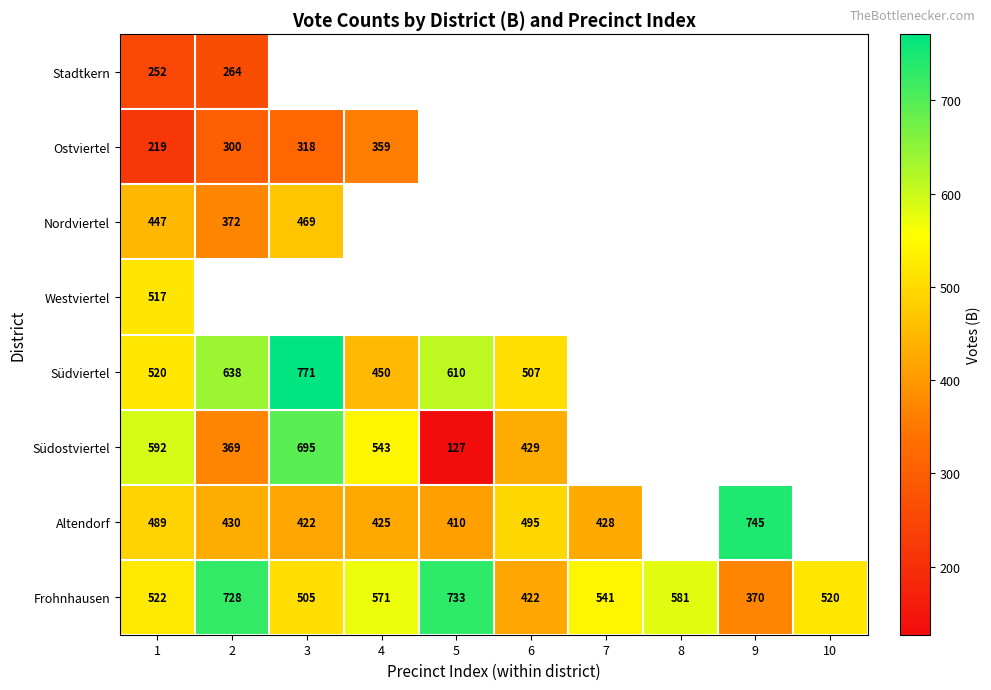

What is the maximum value shown in the chart?

771.0